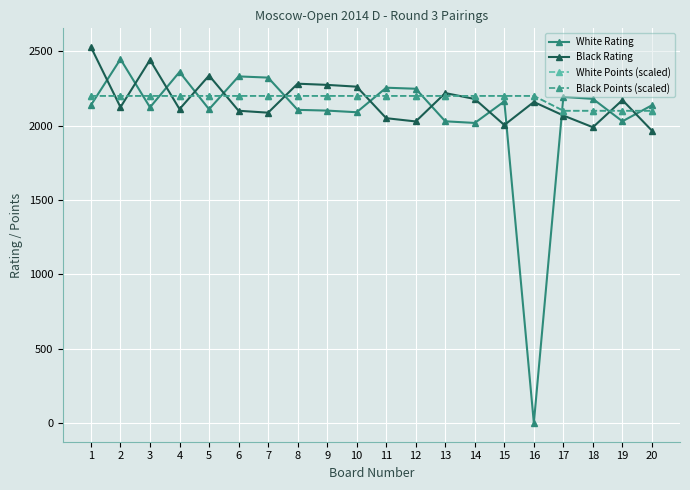

How many times do Black Rating and White Rating cross each other?

13